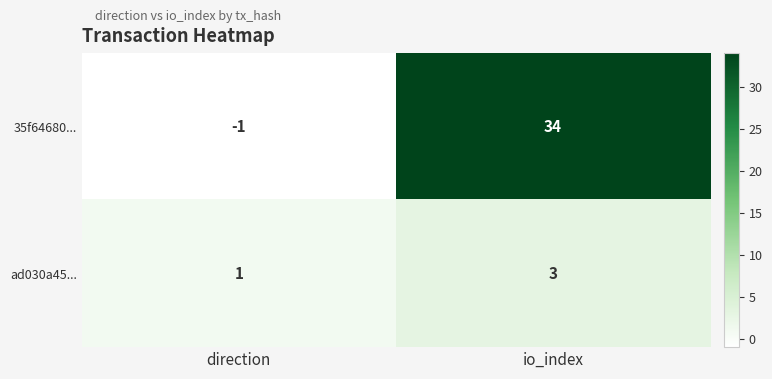

How many series are shown in this chart?

2